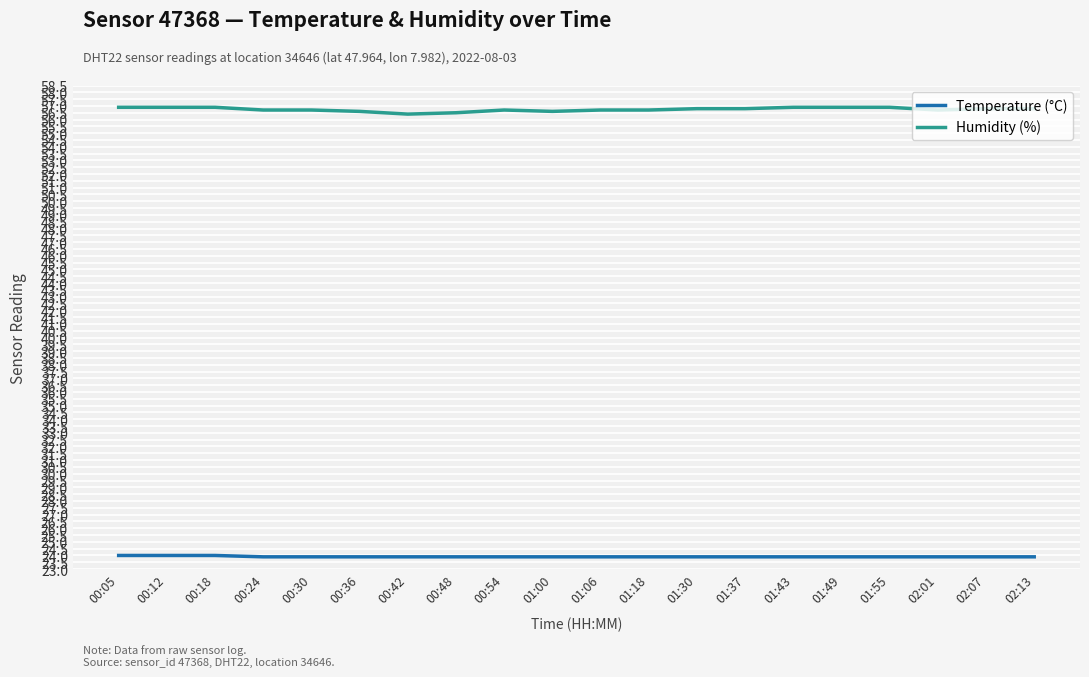

What is the spread (max minus min) of values at 00:42?

32.5